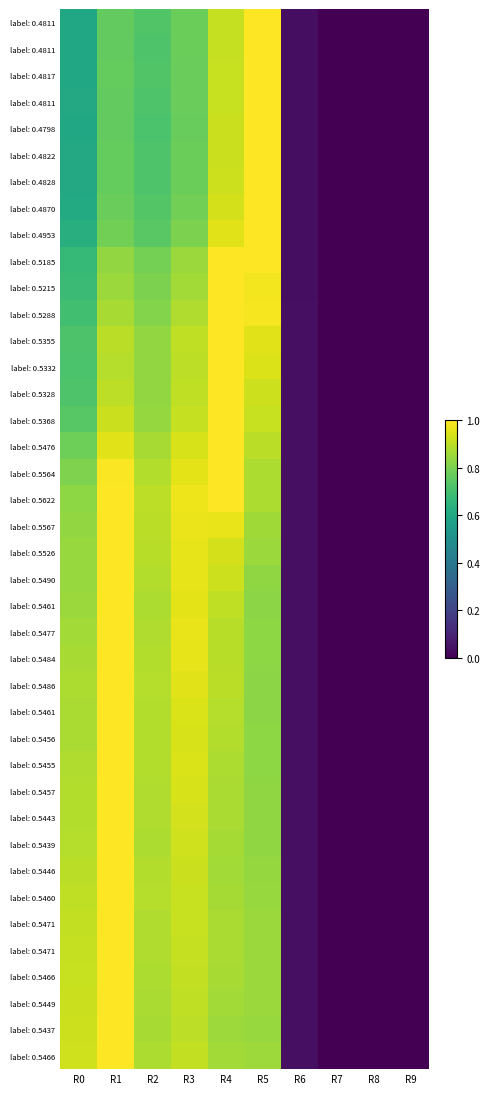

How many distinct data groups are displayed?

40